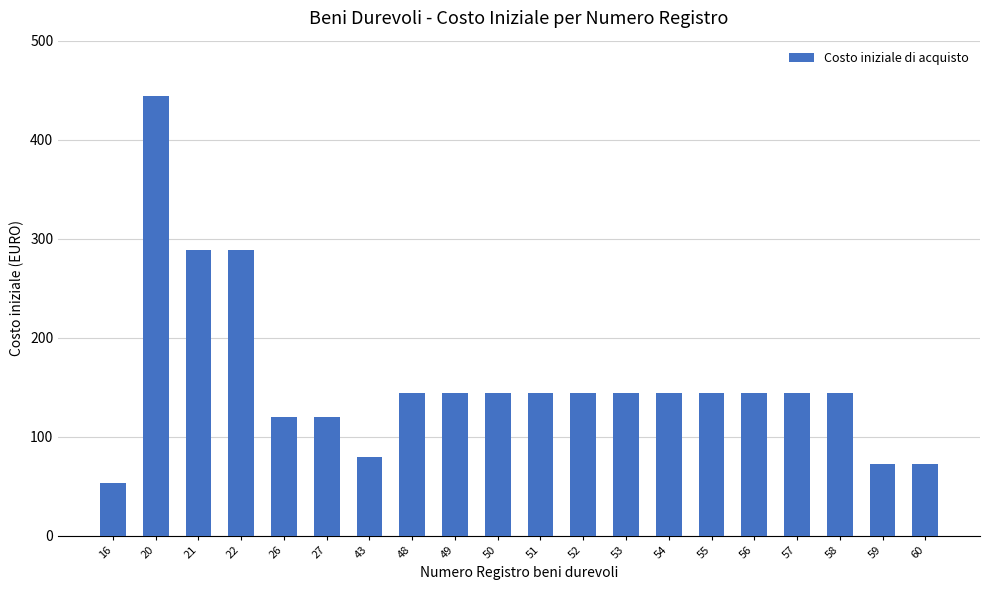

Does the chart contain stacked bars?

No